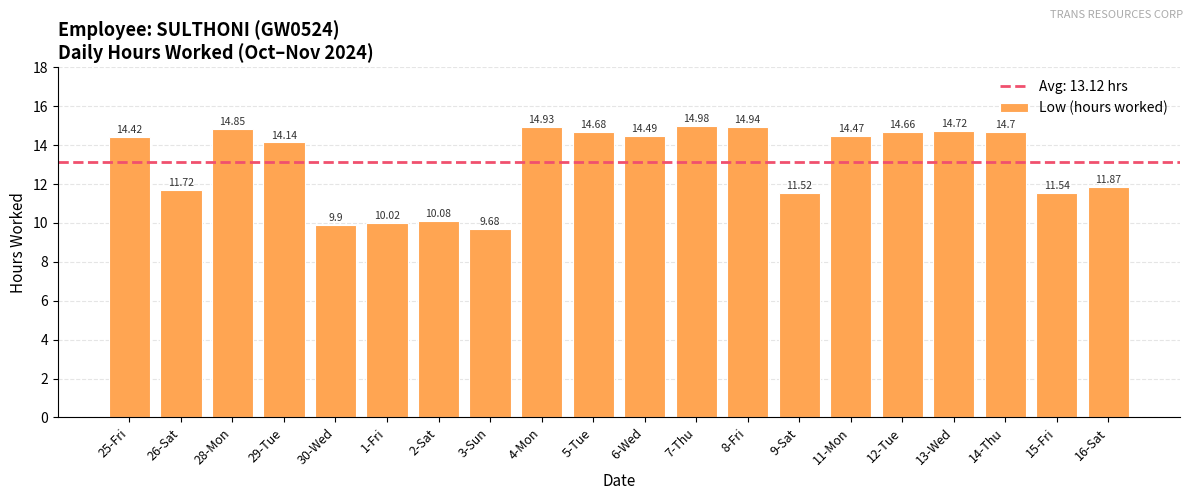

The value at 4-Mon is 14.9. True or false?

True